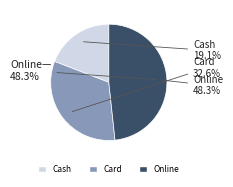

The Online slice represents 48% of the pie. True or false?

True